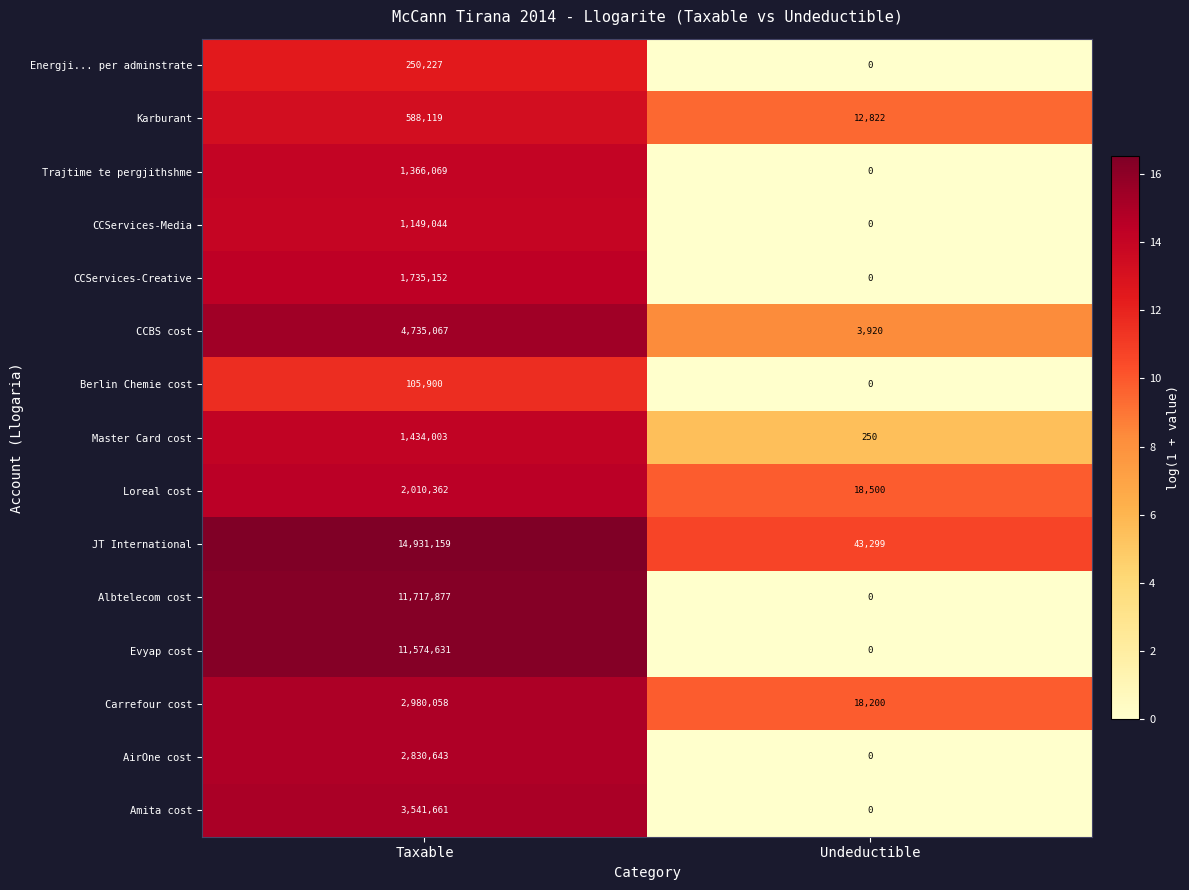

Which category has the lowest value in the Karburant series?

Undeductible